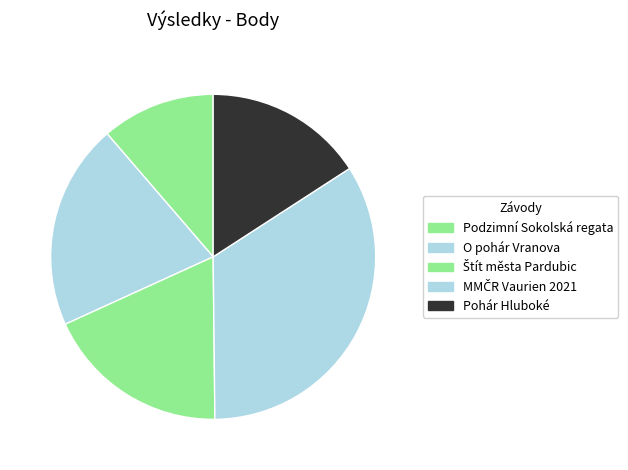

The Podzimní Sokolská regata slice represents 6% of the pie. True or false?

False